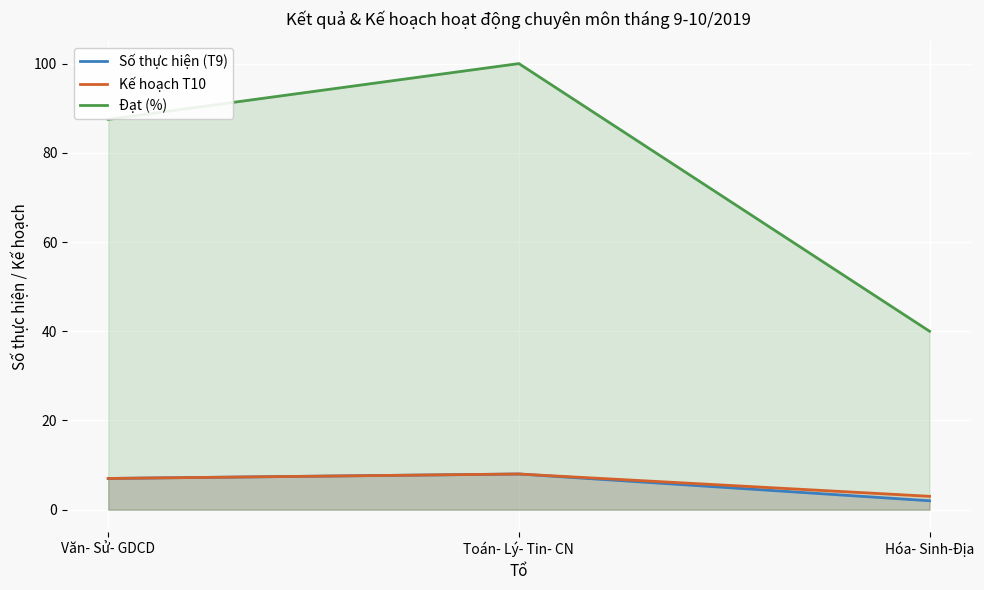

What is the sum of all Số thực hiện (T9) values?

17.0